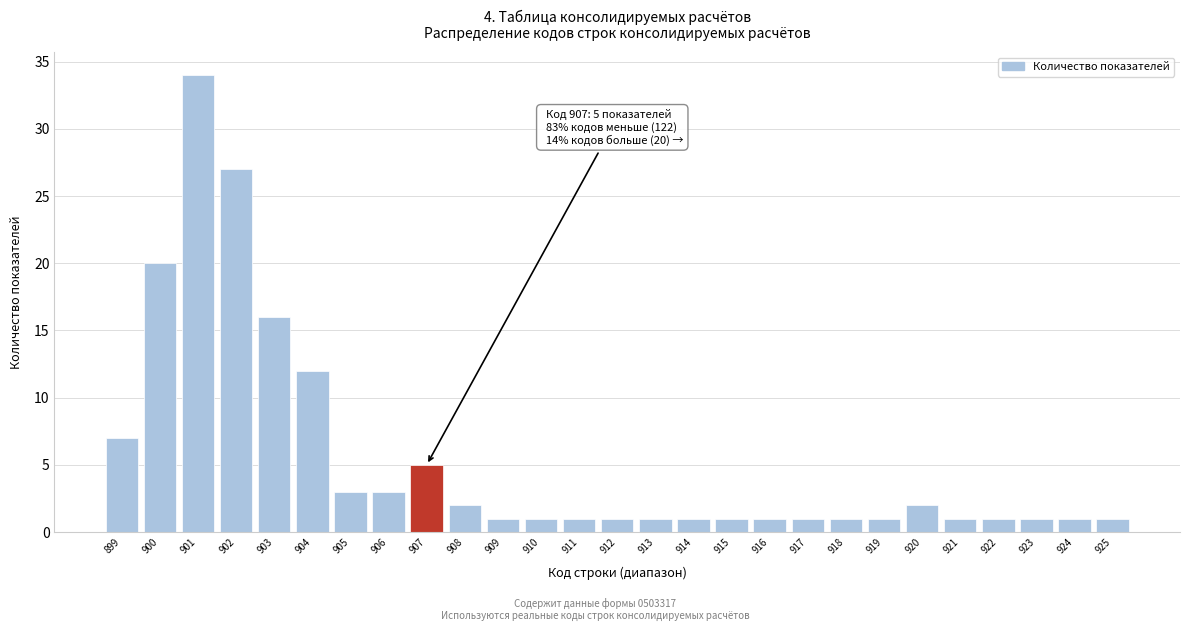

Reading left to right, extract all data points from this chart.

899=7	900=20	901=34	902=27	903=16	904=12	905=3	906=3	907=5	908=2	909=1	910=1	911=1	912=1	913=1	914=1	915=1	916=1	917=1	918=1	919=1	920=2	921=1	922=1	923=1	924=1	925=1